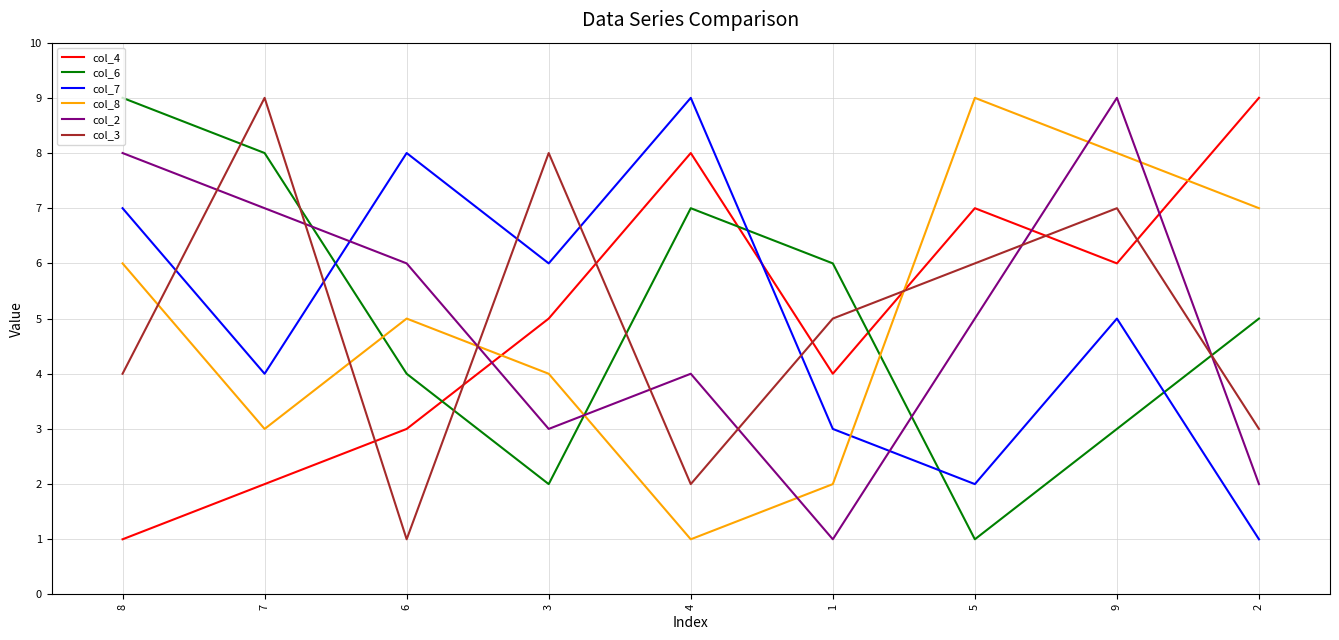

What position from the right is 3?

6